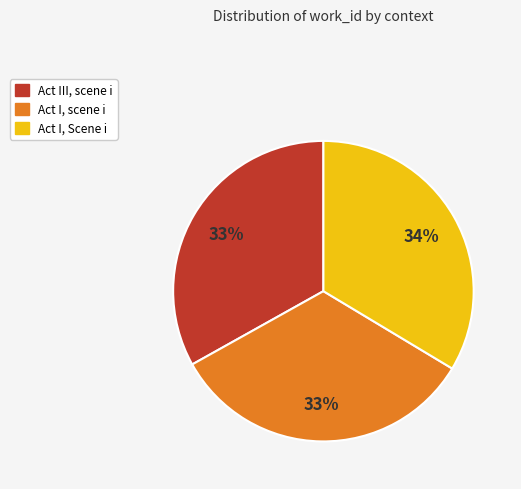

What percentage is the Act I, Scene i slice, to the nearest percent?

34%